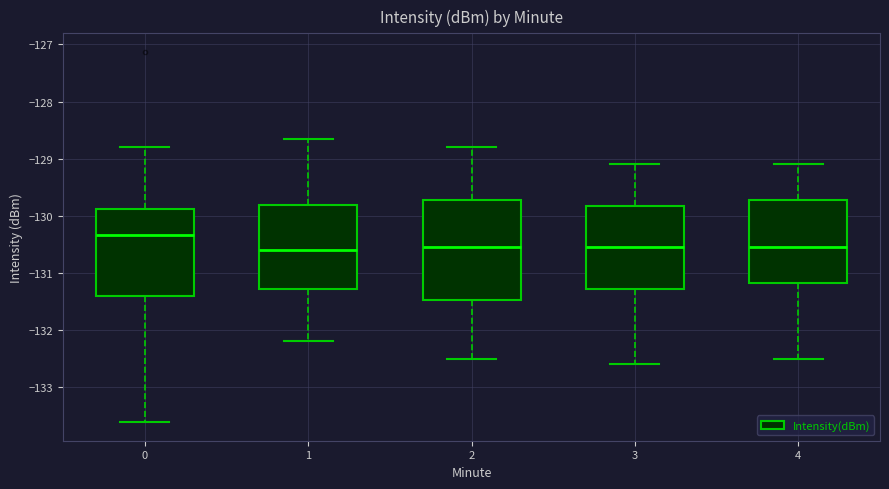

Where does the lower whisker of the box at x = 0 end on the y-axis? The values are not printed on the chart, so give them approximately, as read against the axis.

-133.6